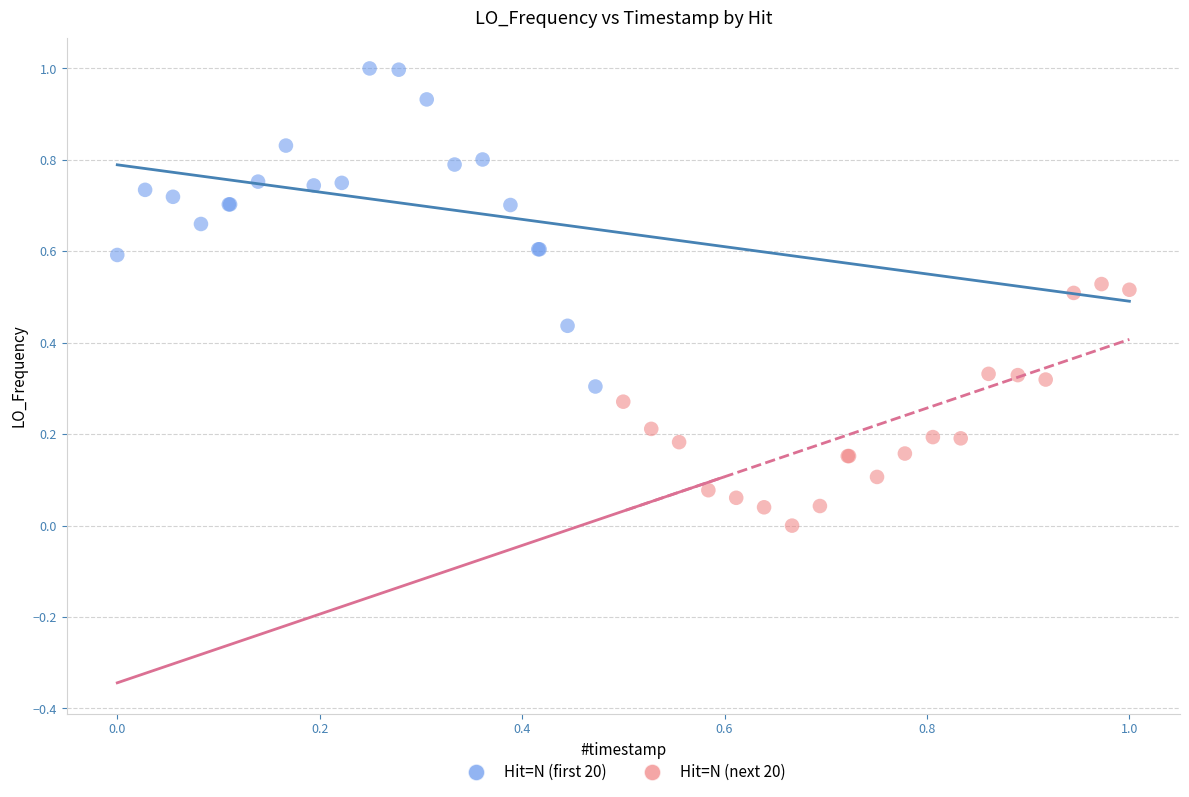

What are all the series names shown in the legend?

Hit=N (first 20), Hit=N (next 20)